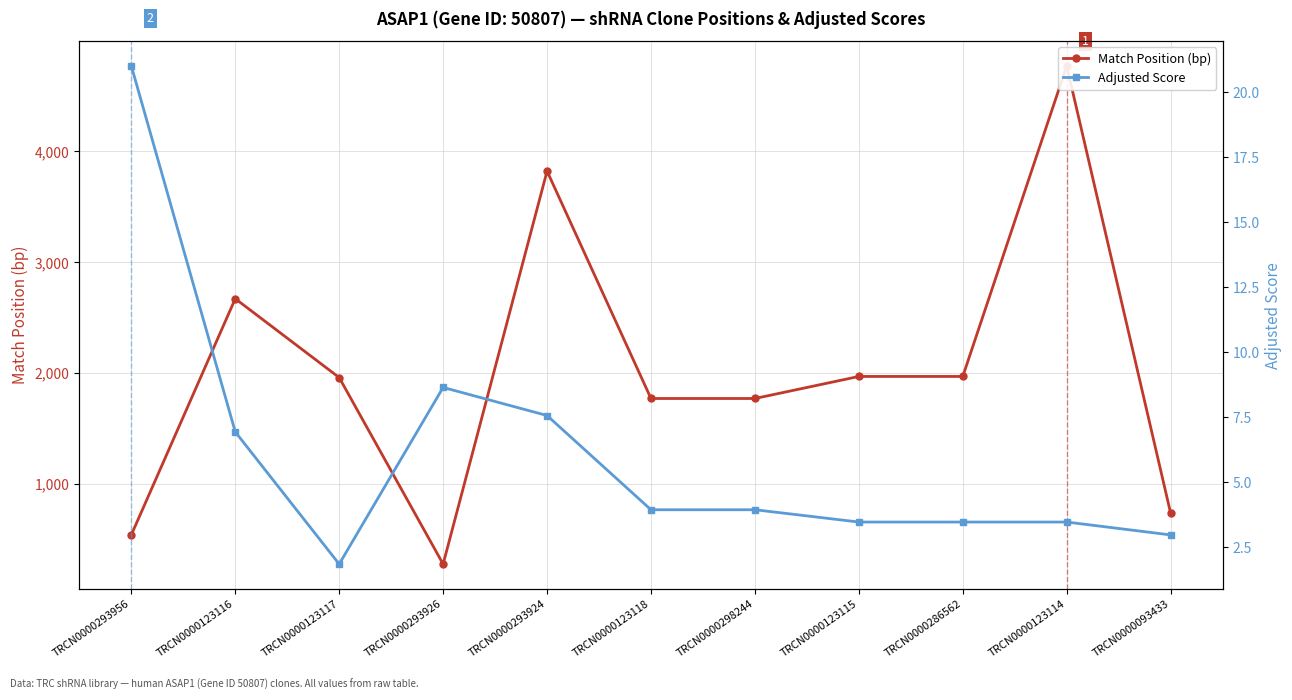

Rank the series at TRCN0000293924 from highest to lowest value.

Match Position (bp), Adjusted Score